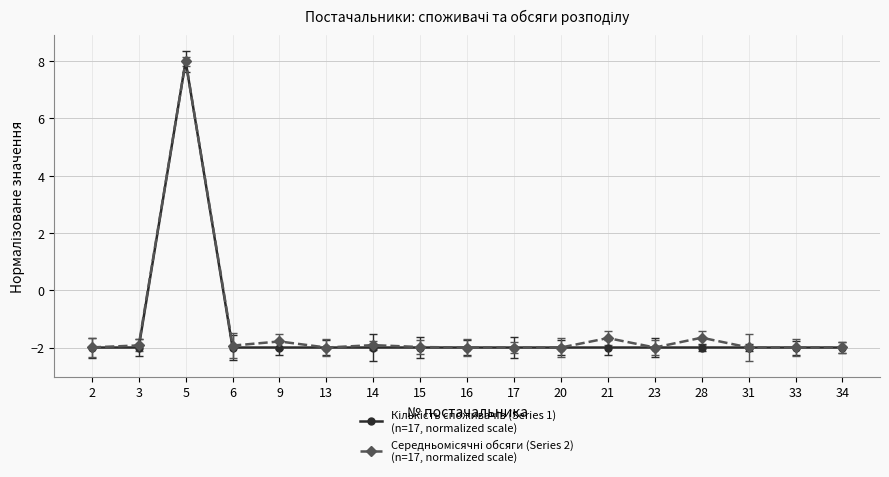

At which category is the sum across all series the highest?

5